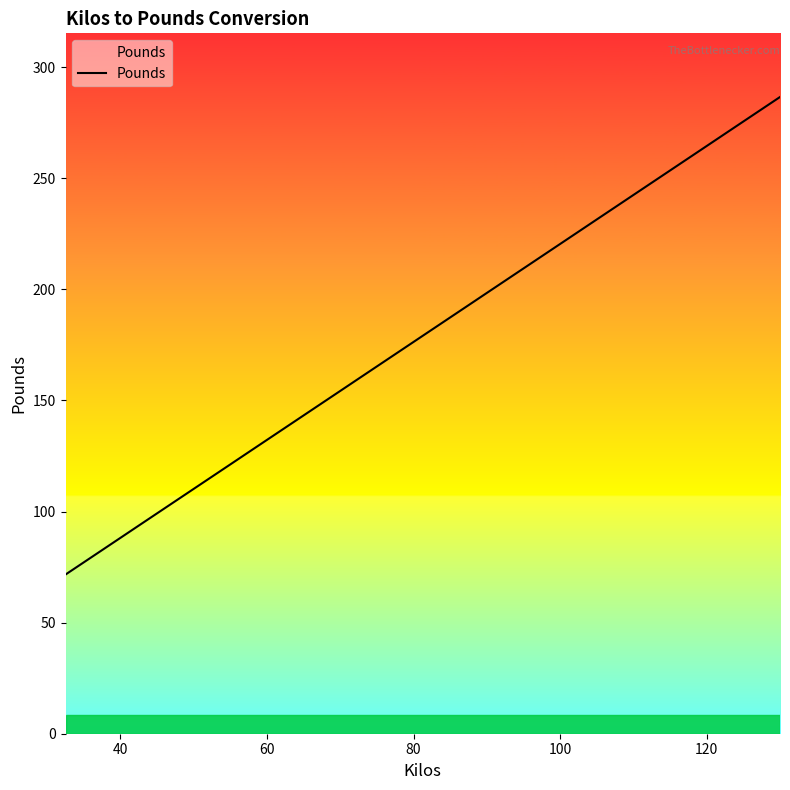

What is the maximum value shown in the chart?

286.6